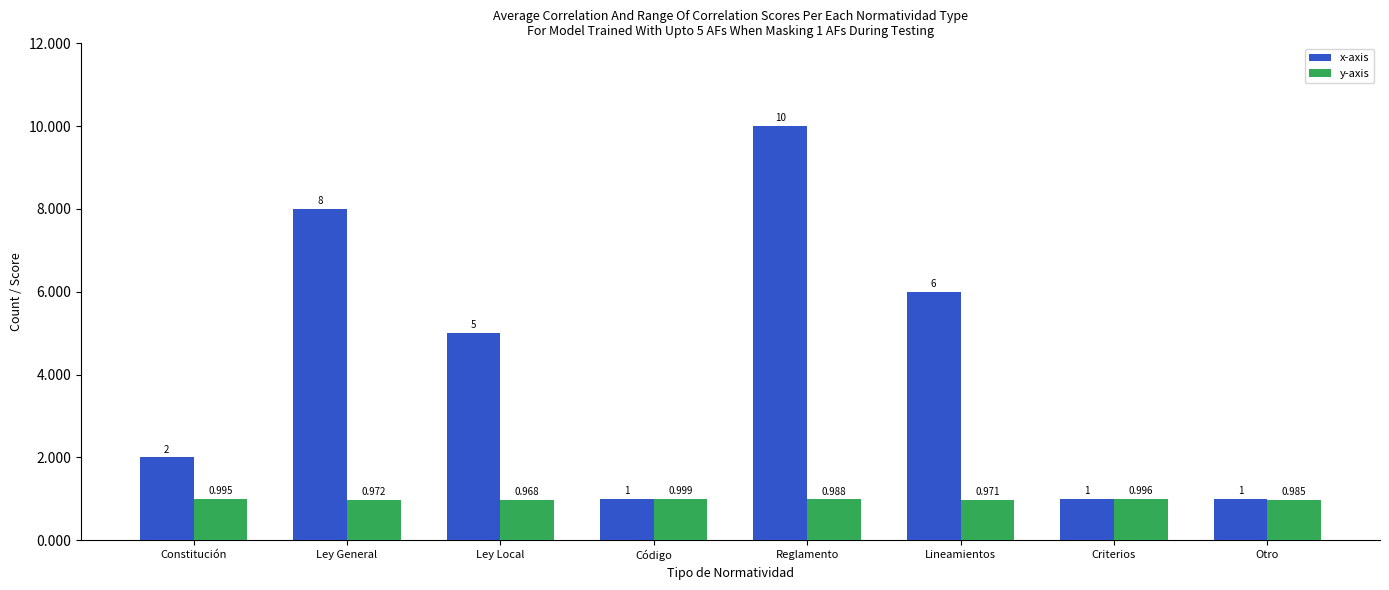

Which series has the largest total across all categories?

x-axis